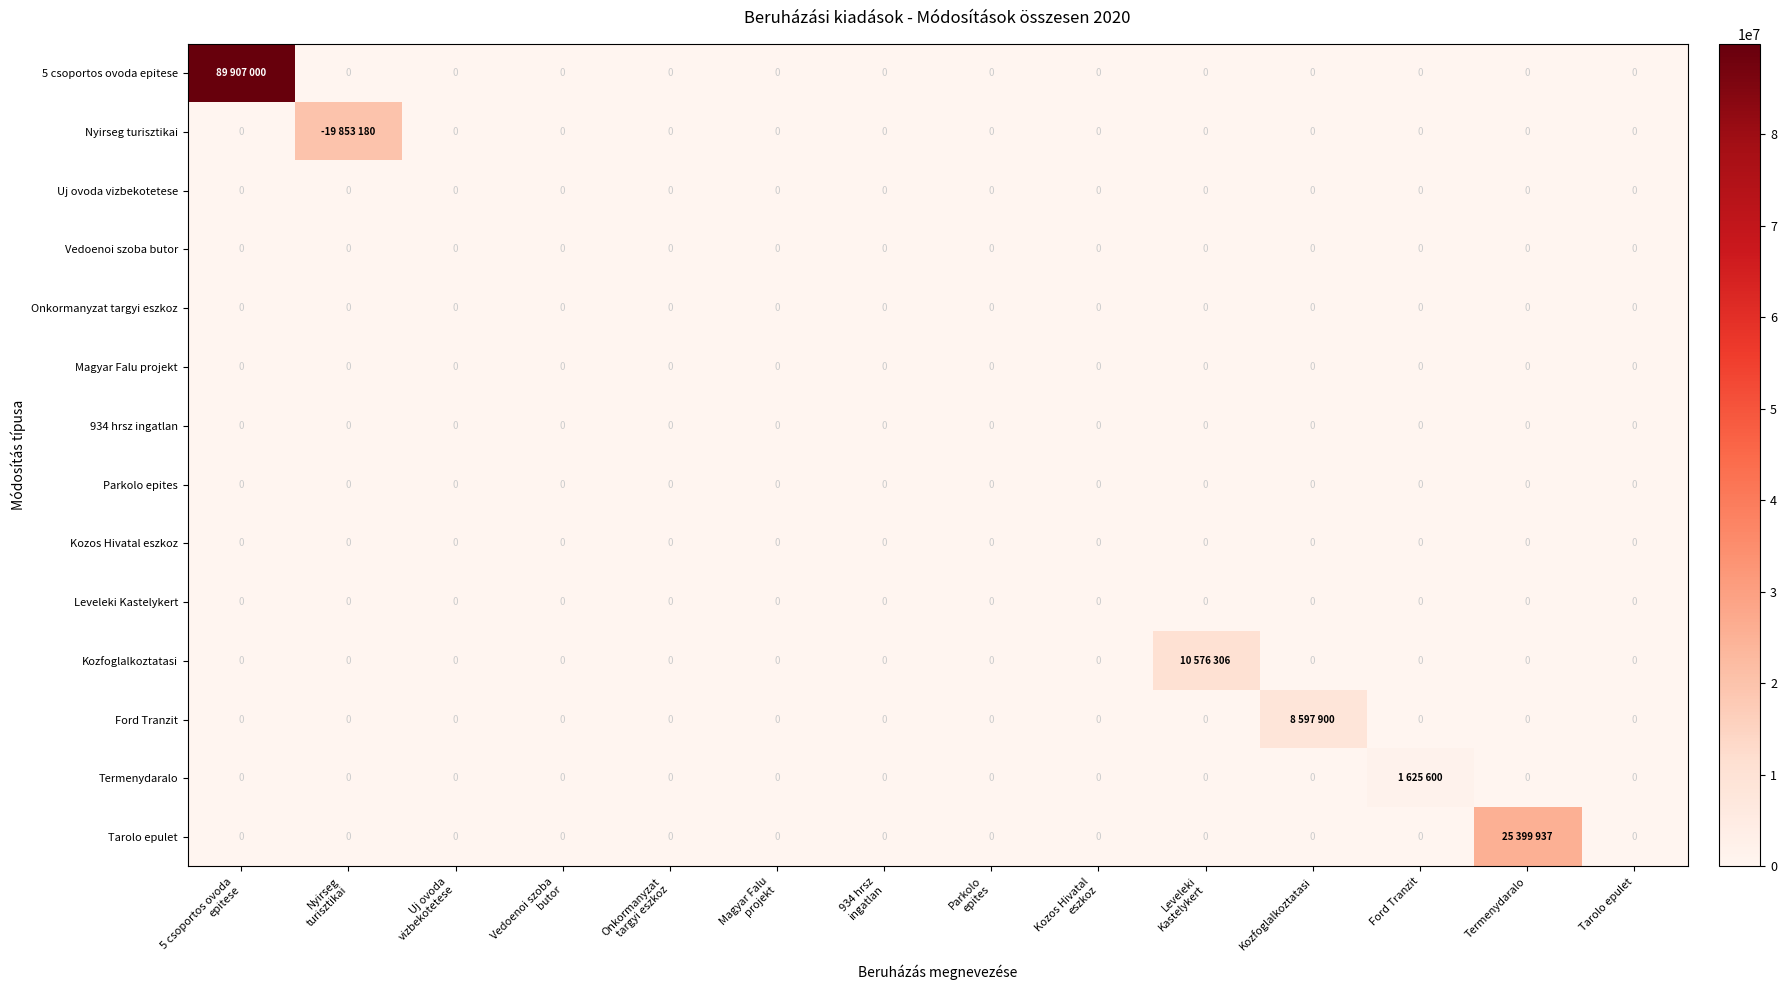

True or false: Tarolo epulet has a value of 0 at Vedoenoi szoba butor.

True